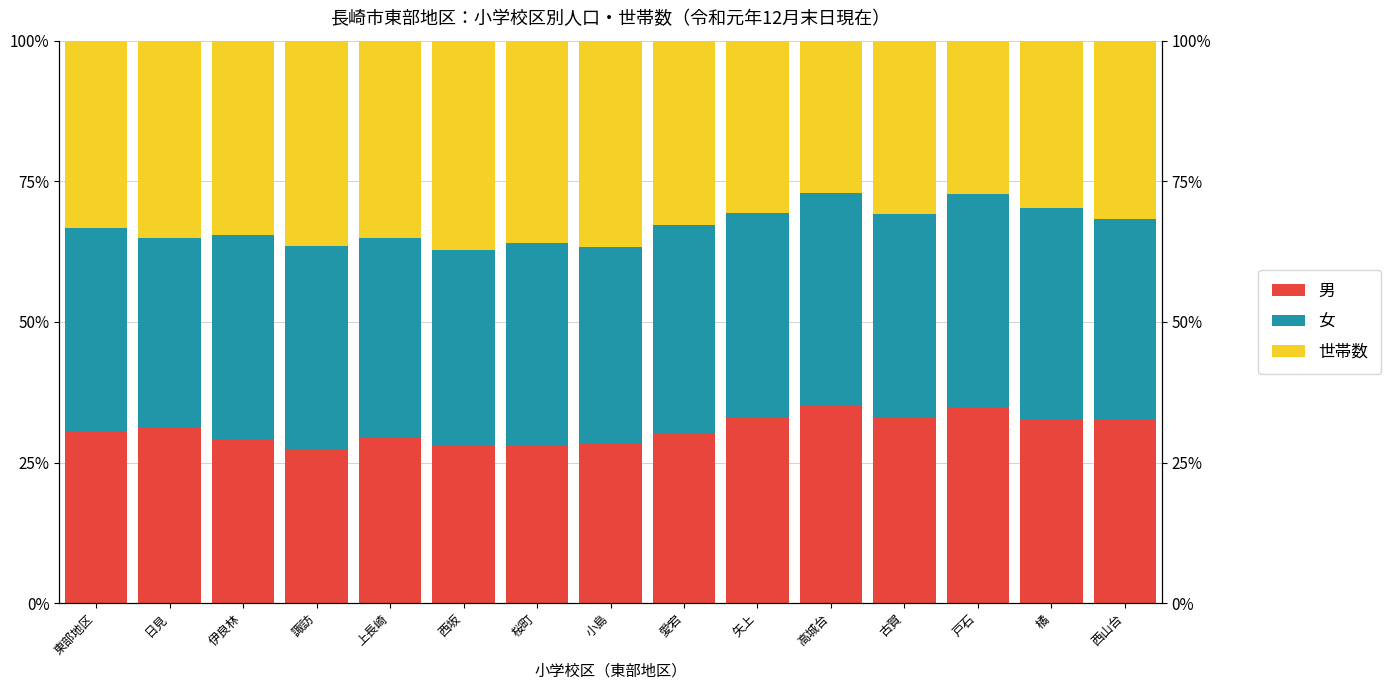

Which series has the largest total across all categories?

女